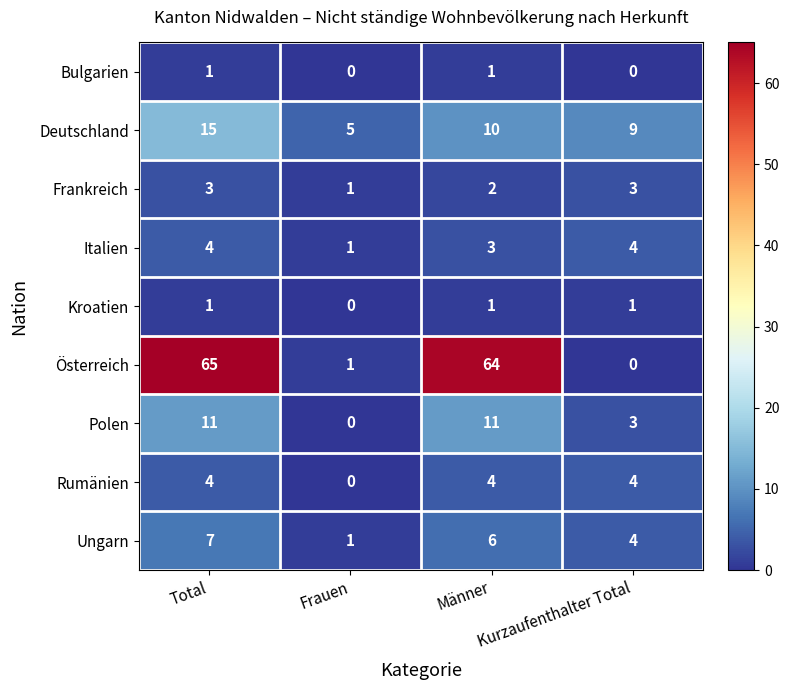

What is the greatest value displayed?

65